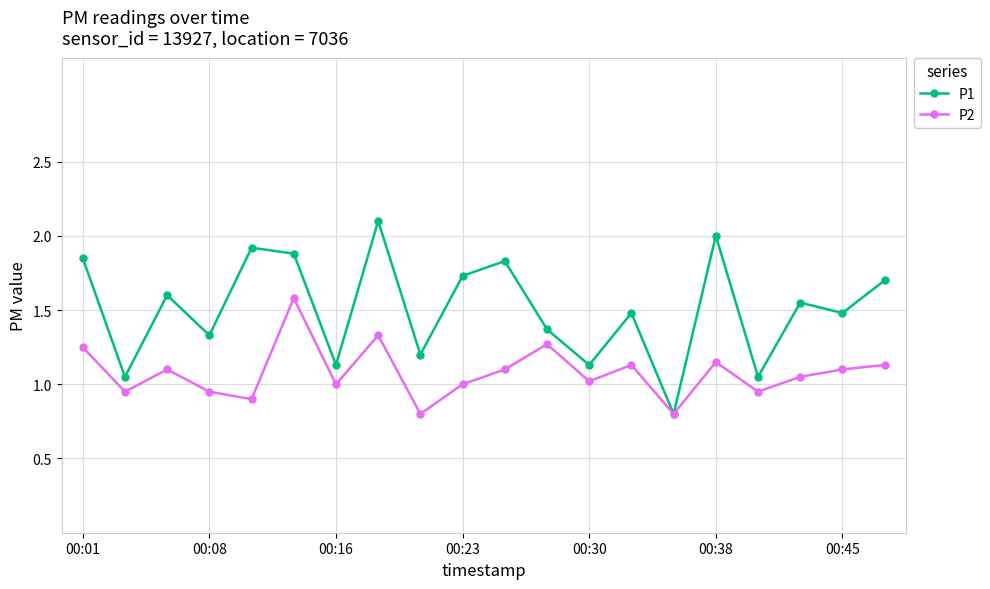

What is the maximum value shown in the chart?

2.1